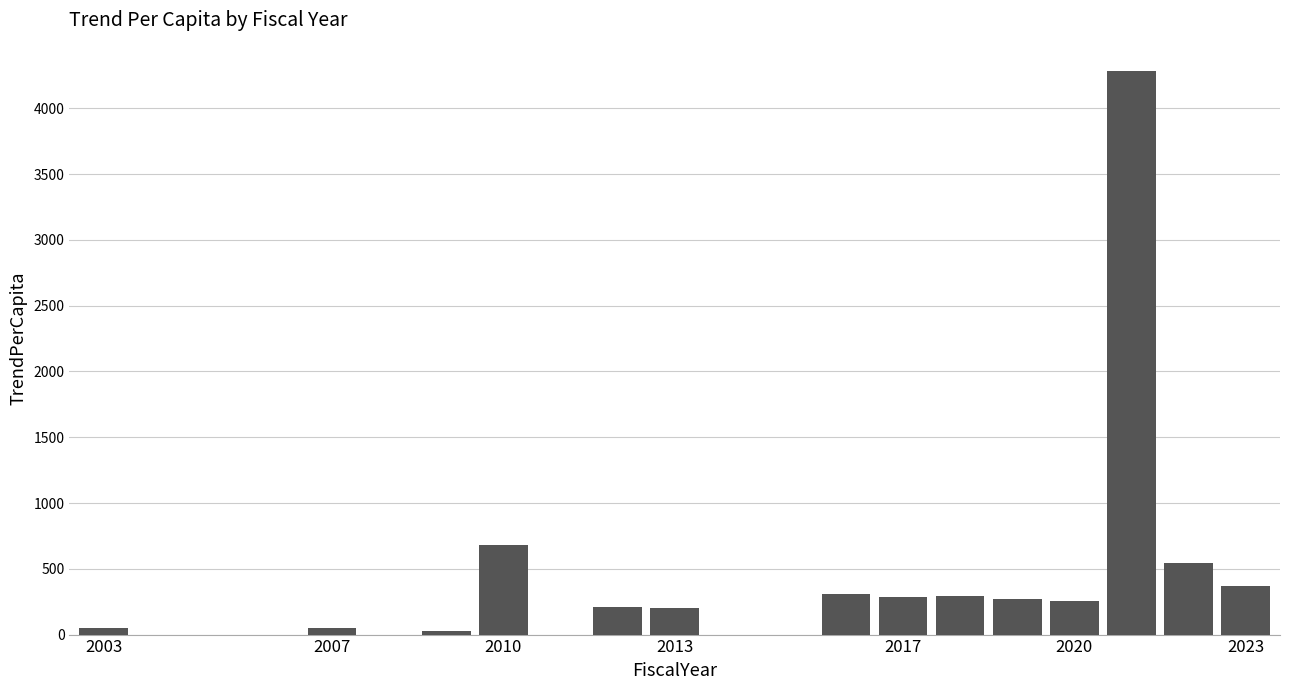

How many data points does each series have?

21